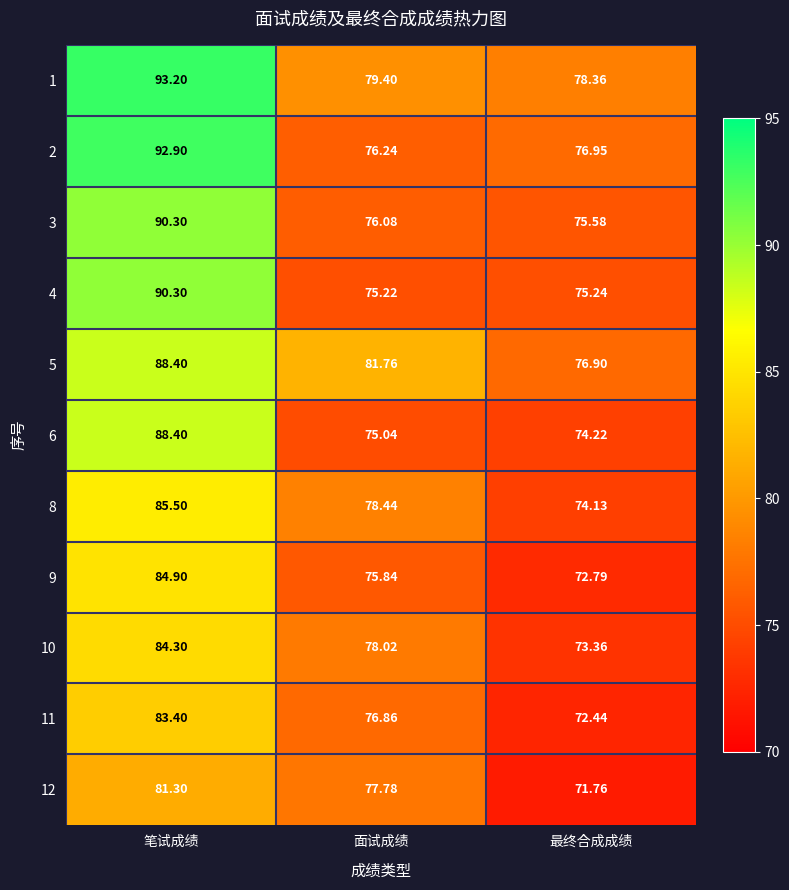

At which category does the chart reach its peak across all series?

笔试成绩